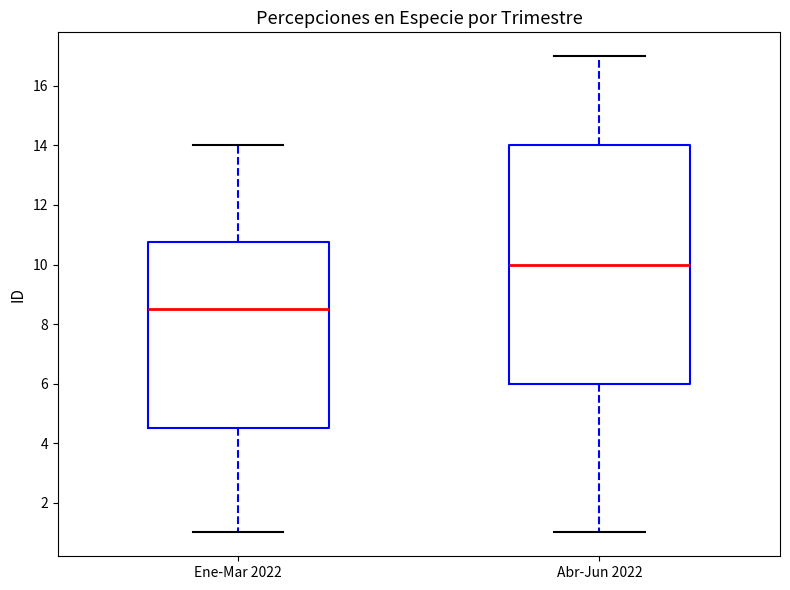

Which box is the tallest, from its lower edge to its upper edge?

Abr-Jun 2022